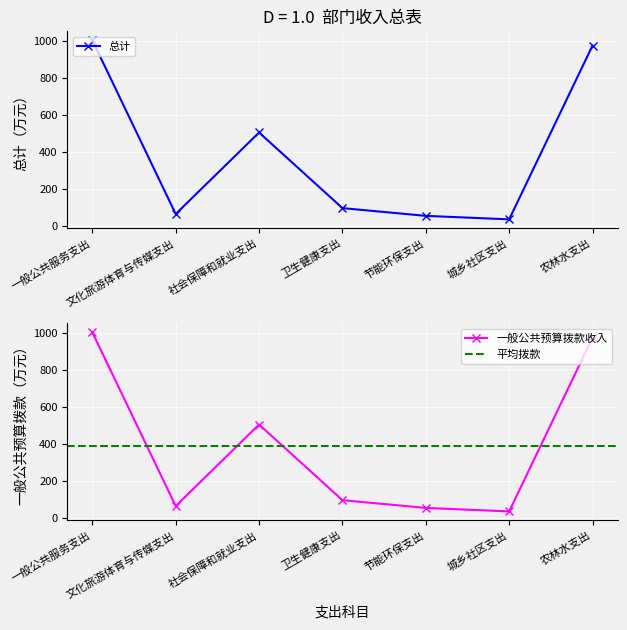

True or false: 一般公共预算拨款收入 has more than 2 interior local peaks.

False